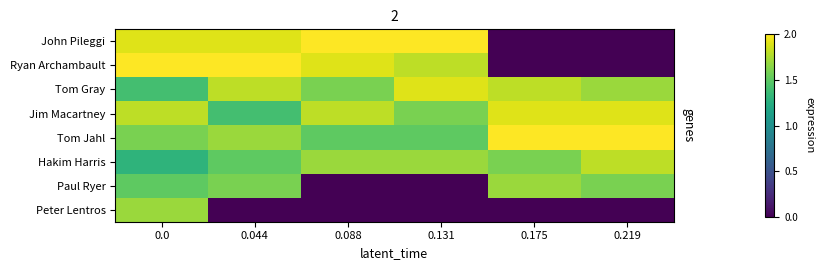

What is the difference between the highest and lowest values at 0.044?

2.0